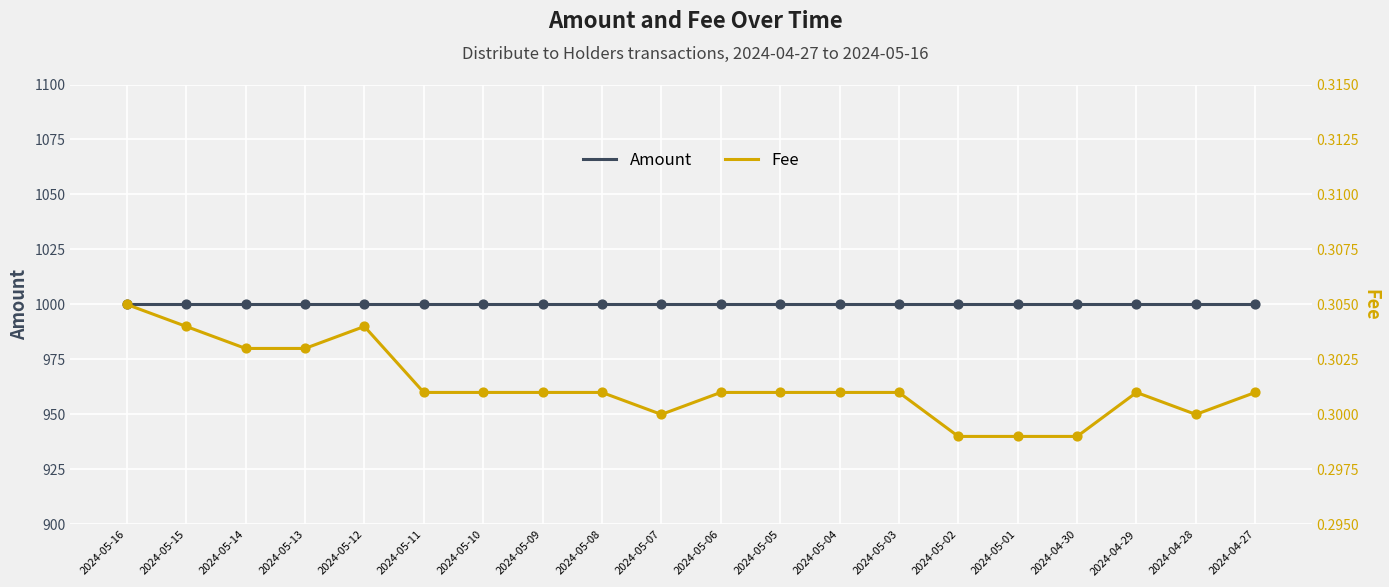

At which category is the sum across all series the highest?

2024-05-16